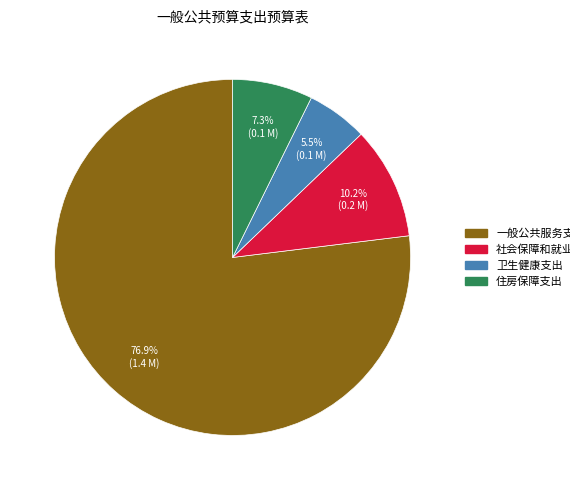

To the nearest percent, what percentage of the pie is 一般公共服务支出?

77%